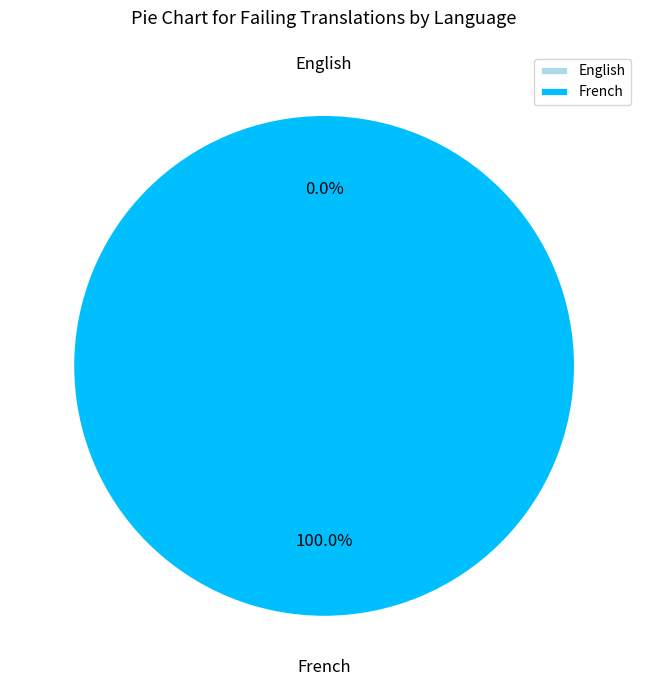

How many slices are in this pie chart?

2